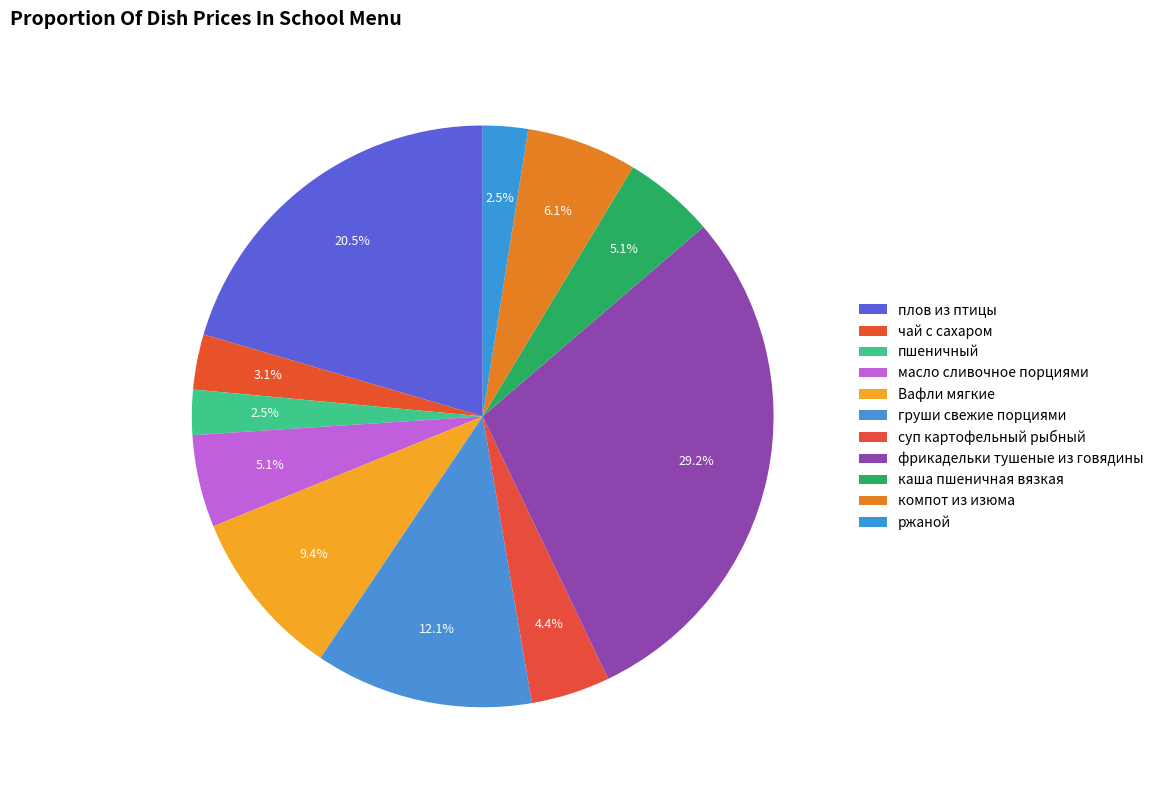

Combined, do масло сливочное порциями and суп картофельный рыбный account for over 50%?

No